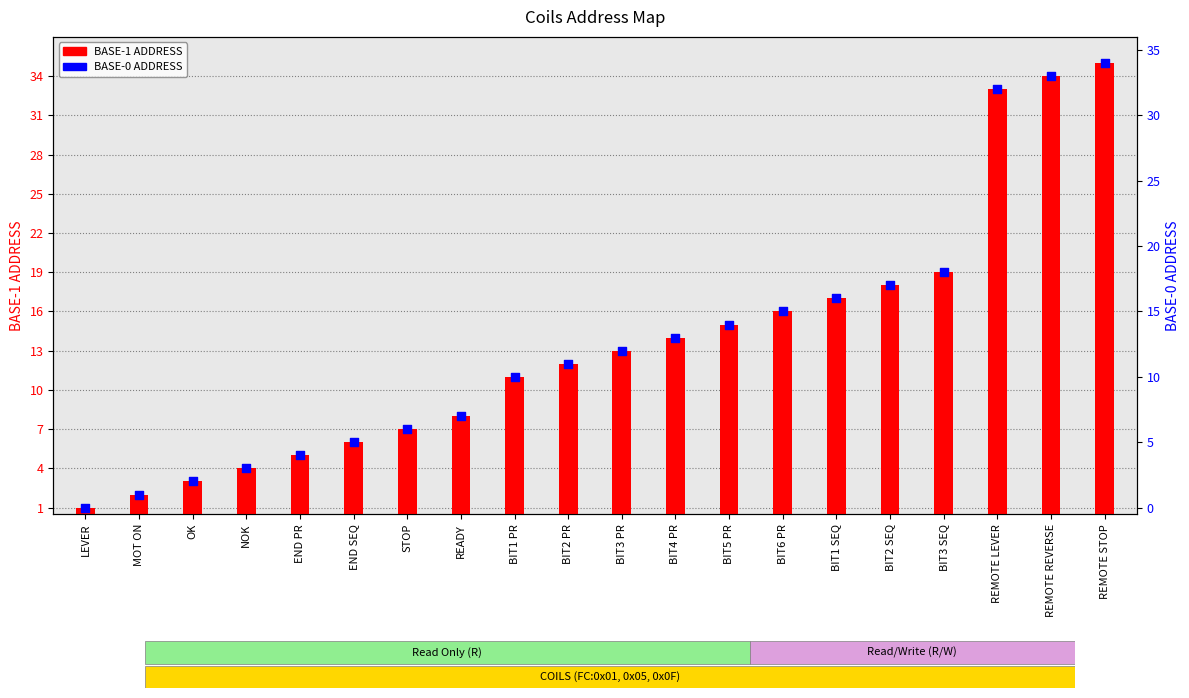

At how many categories does at least one series exceed 26?

3